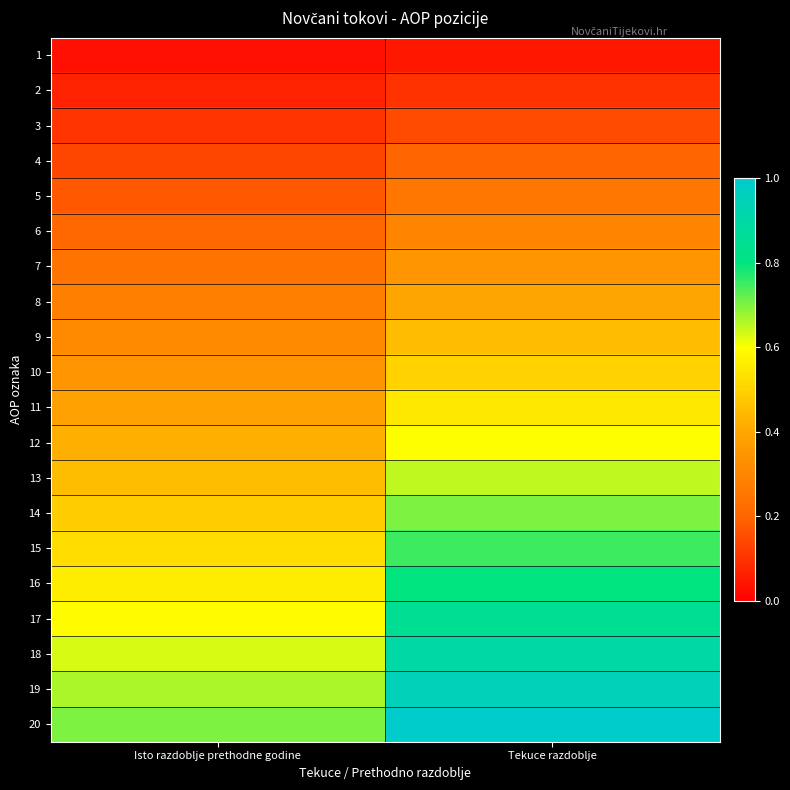

What is the total value across all series at Isto razdoblje prethodne godine?

7.3